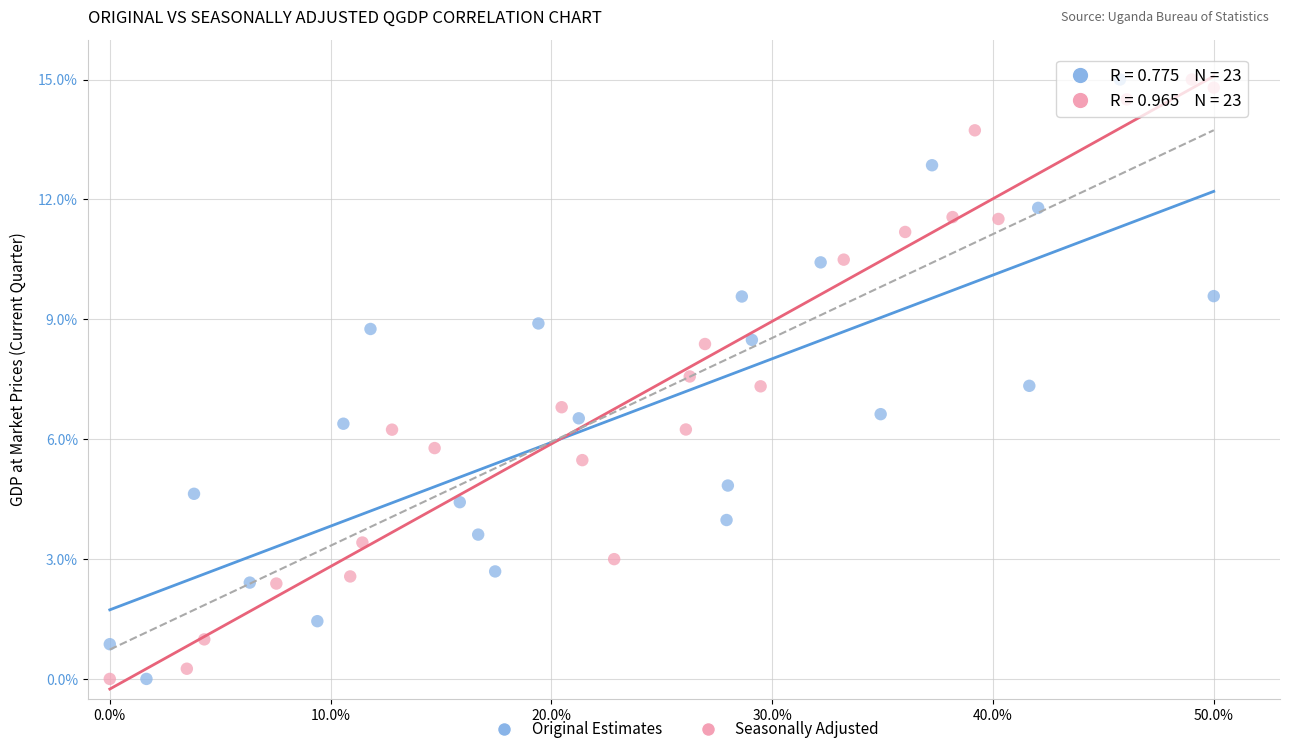

What are all the series names shown in the legend?

Original Estimates, Seasonally Adjusted